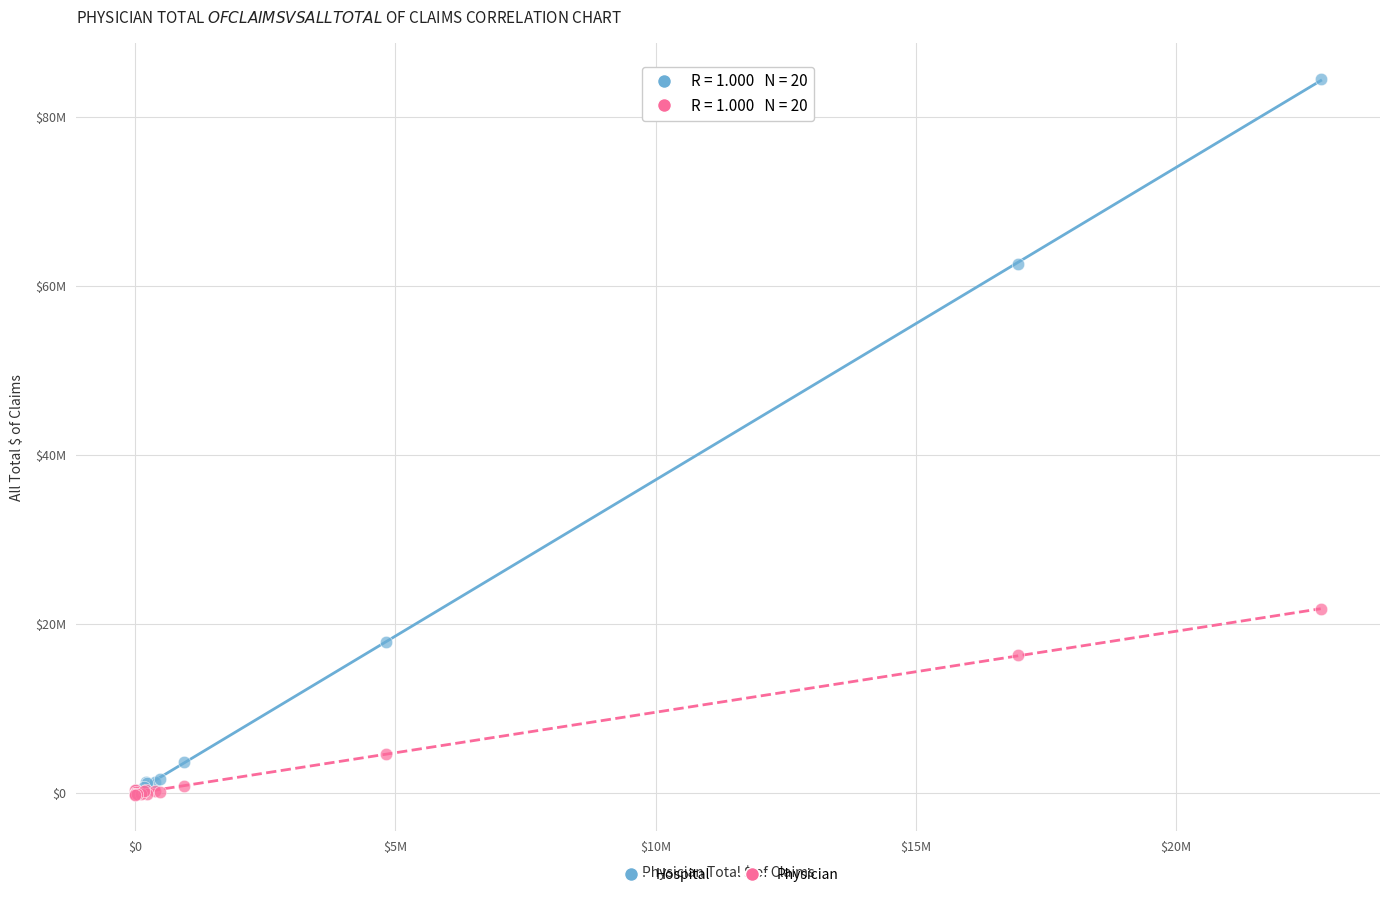

Which series contains the highest Y value?

Hospital